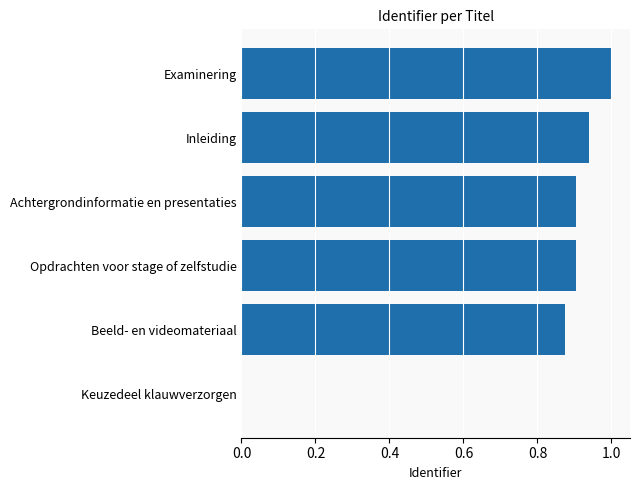

The chart shows a value of 0.9 at Achtergrondinformatie en presentaties. True or false?

True